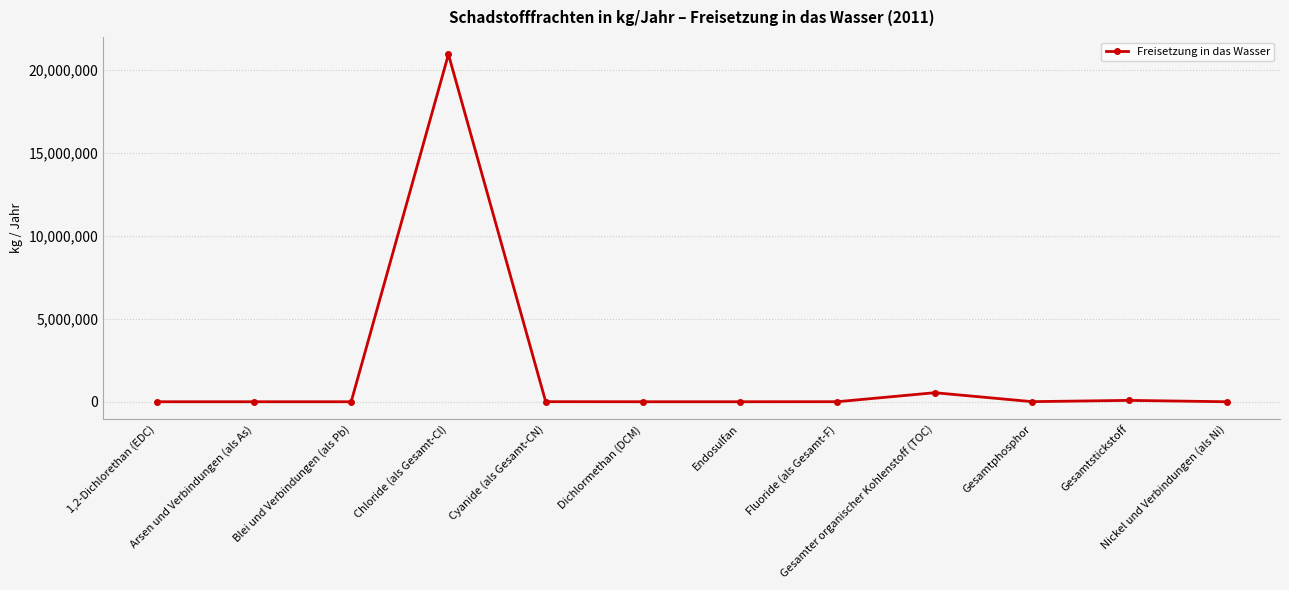

What is the difference between the maximum and minimum values?

20919997